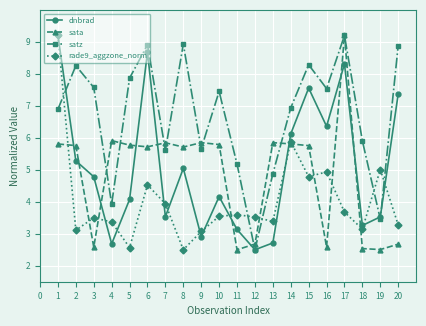

Is it true that rade9_aggzone_norm equals 5.1 at 12?

False